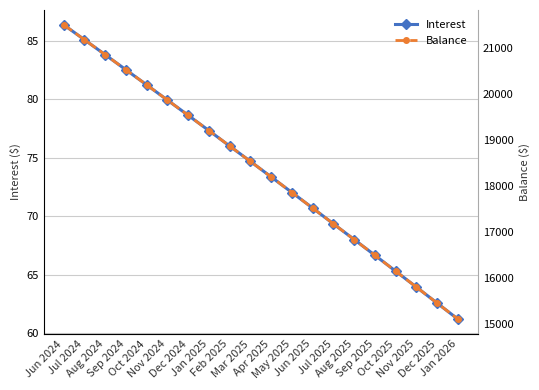

Reading right to left, transcribe all the data shown in this chart.

Interest: 61.2	62.6	63.9	65.3	66.7	68.0	69.3	70.7	72.0	73.4	74.7	76.0	77.3	78.6	79.9	81.2	82.5	83.8	85.1	86.4
Balance: 15113.0	15461.0	15808.0	16153.0	16497.0	16840.0	17181.0	17521.0	17860.0	18197.0	18533.0	18868.0	19201.0	19533.0	19864.0	20193.0	20521.0	20848.0	21173.0	21497.0